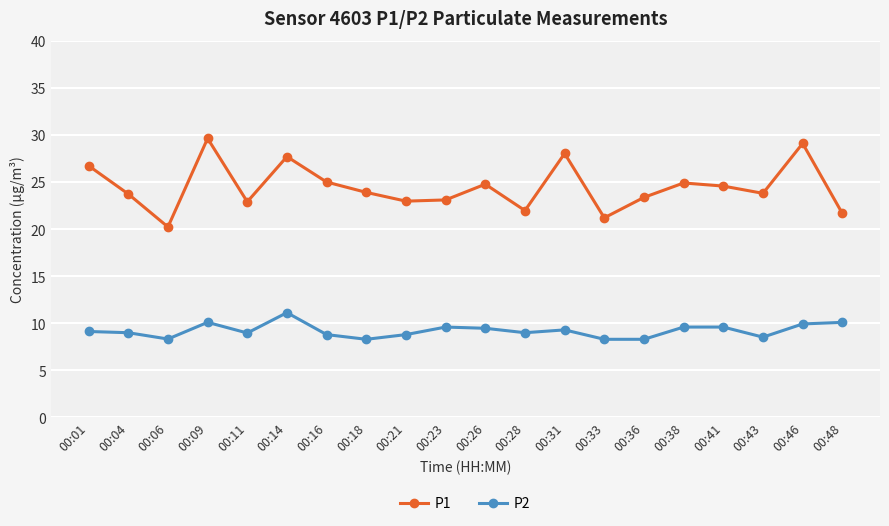

Rank the series by their average value, from lowest to highest.

P2, P1